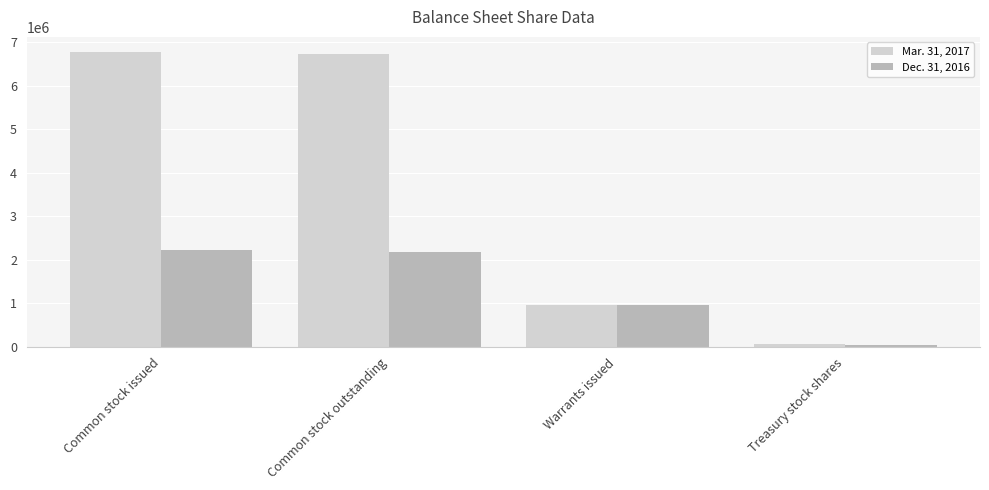

At Common stock outstanding, list the series in order from smallest to largest.

Dec. 31, 2016, Mar. 31, 2017